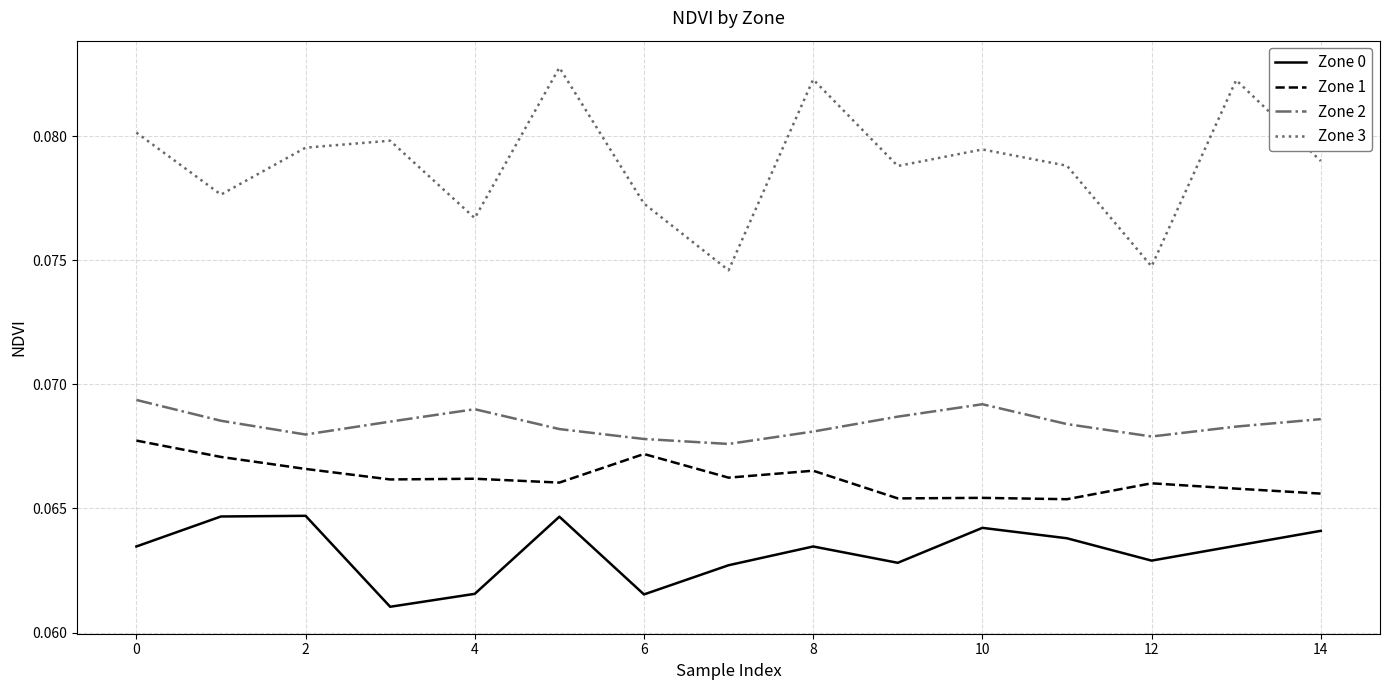

Which series has the largest range (max minus min)?

Zone 3